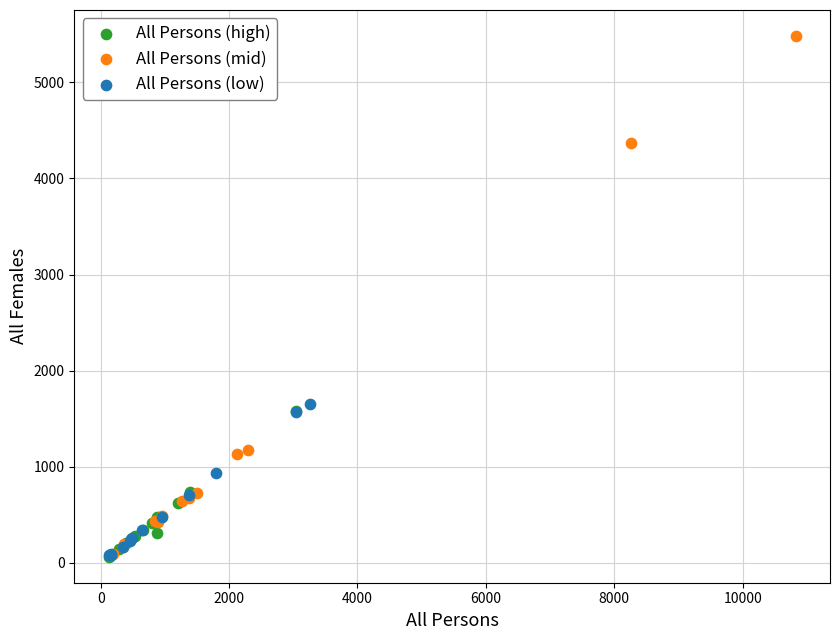

Which series contains the highest Y value?

All Persons (mid)